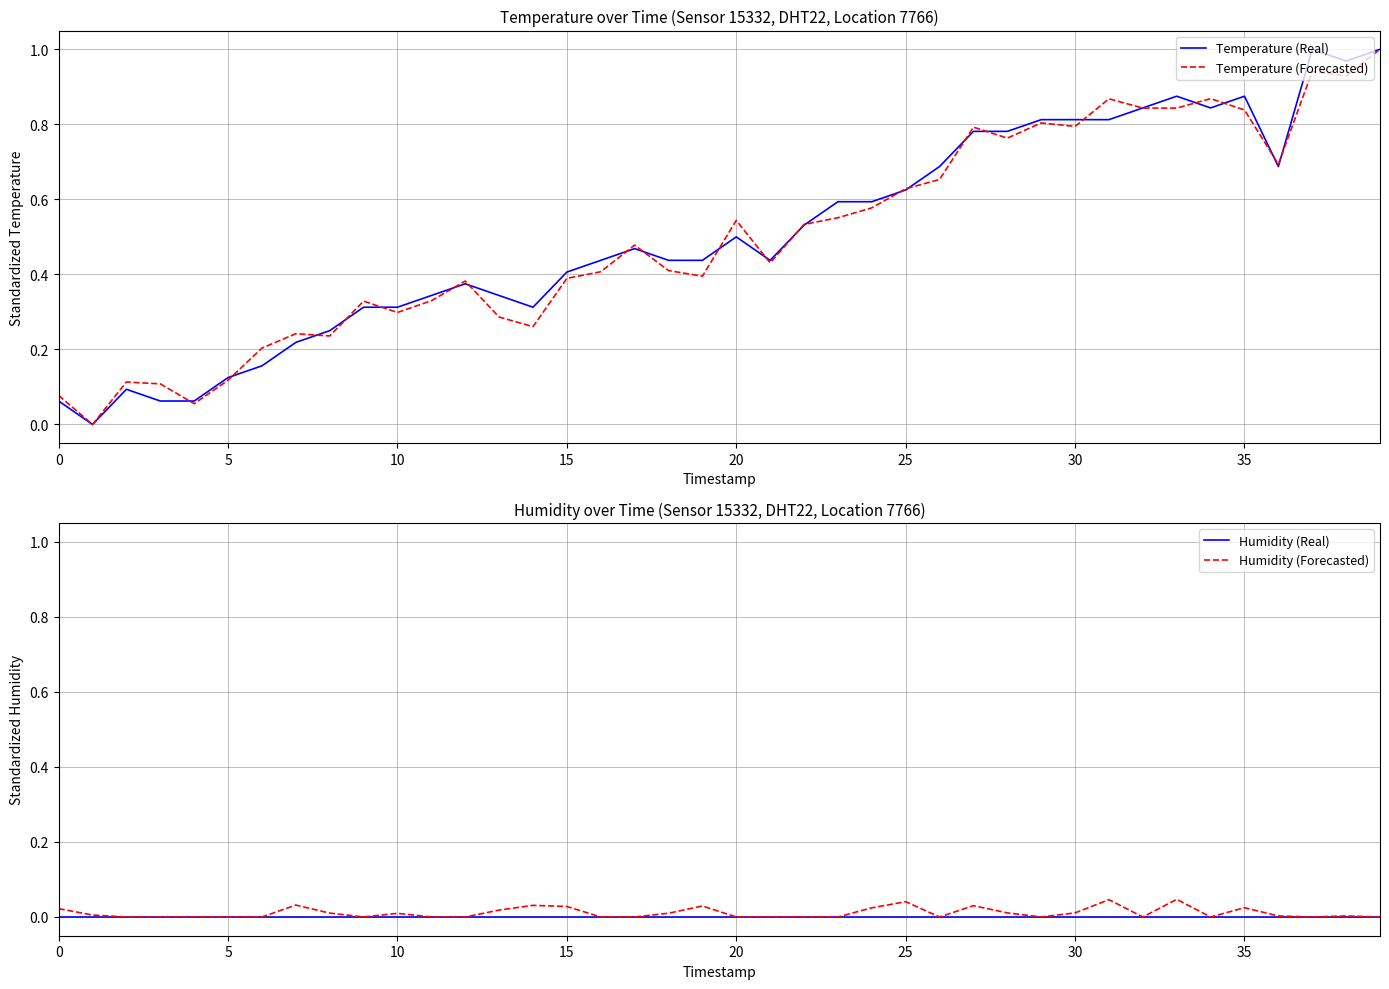

What is the greatest value displayed?

1.0